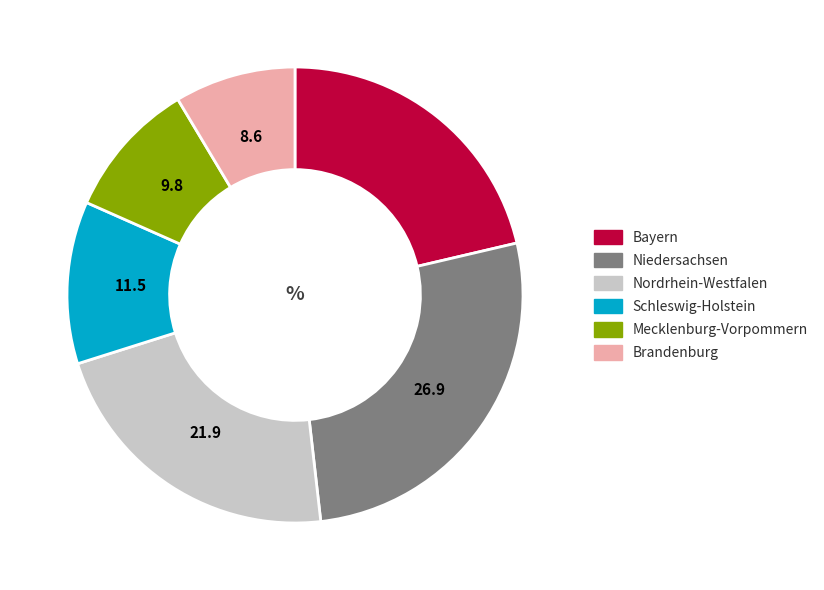

How many segments does this pie chart have?

6